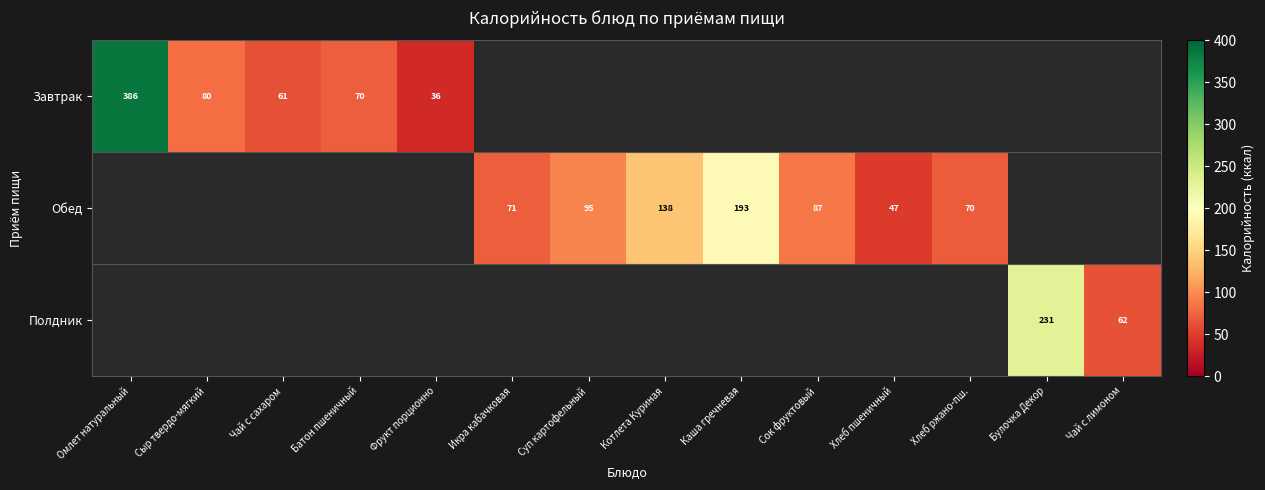

The Завтрак series shows 386.0 at Омлет натуральный. True or false?

True